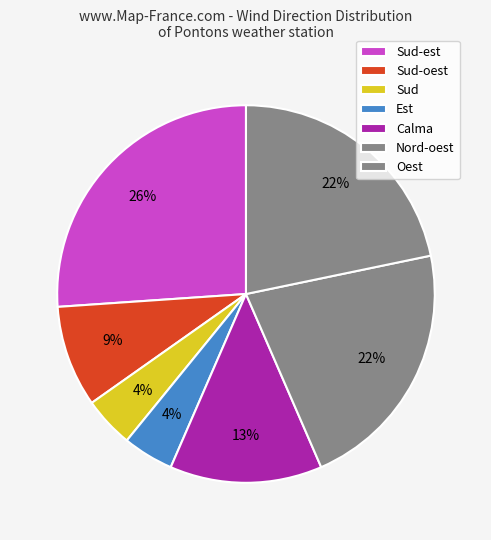

Count the number of slices in the pie.

7